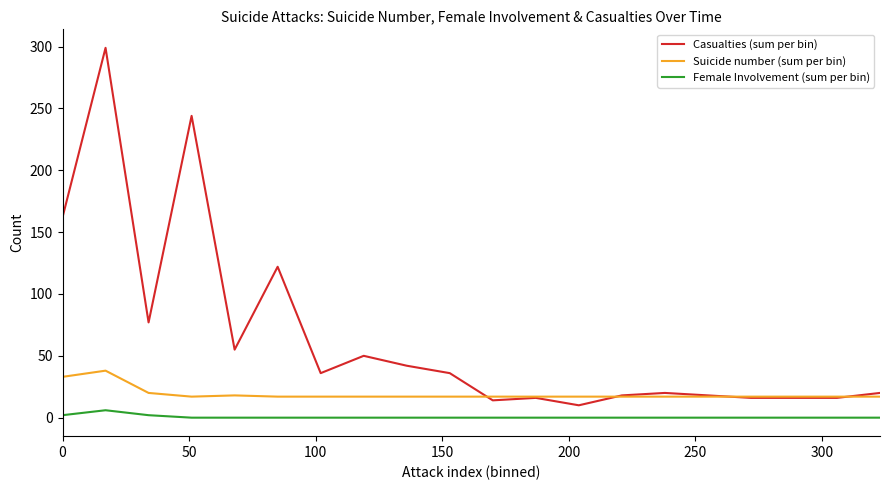

Rank the series by their average value, from highest to lowest.

Casualties (sum per bin), Suicide number (sum per bin), Female Involvement (sum per bin)